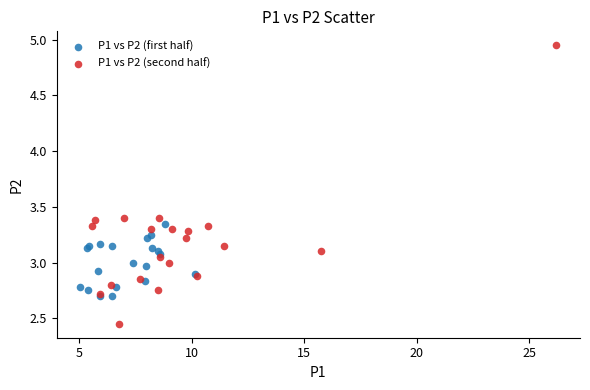

Which series contains the lowest Y value?

P1 vs P2 (second half)